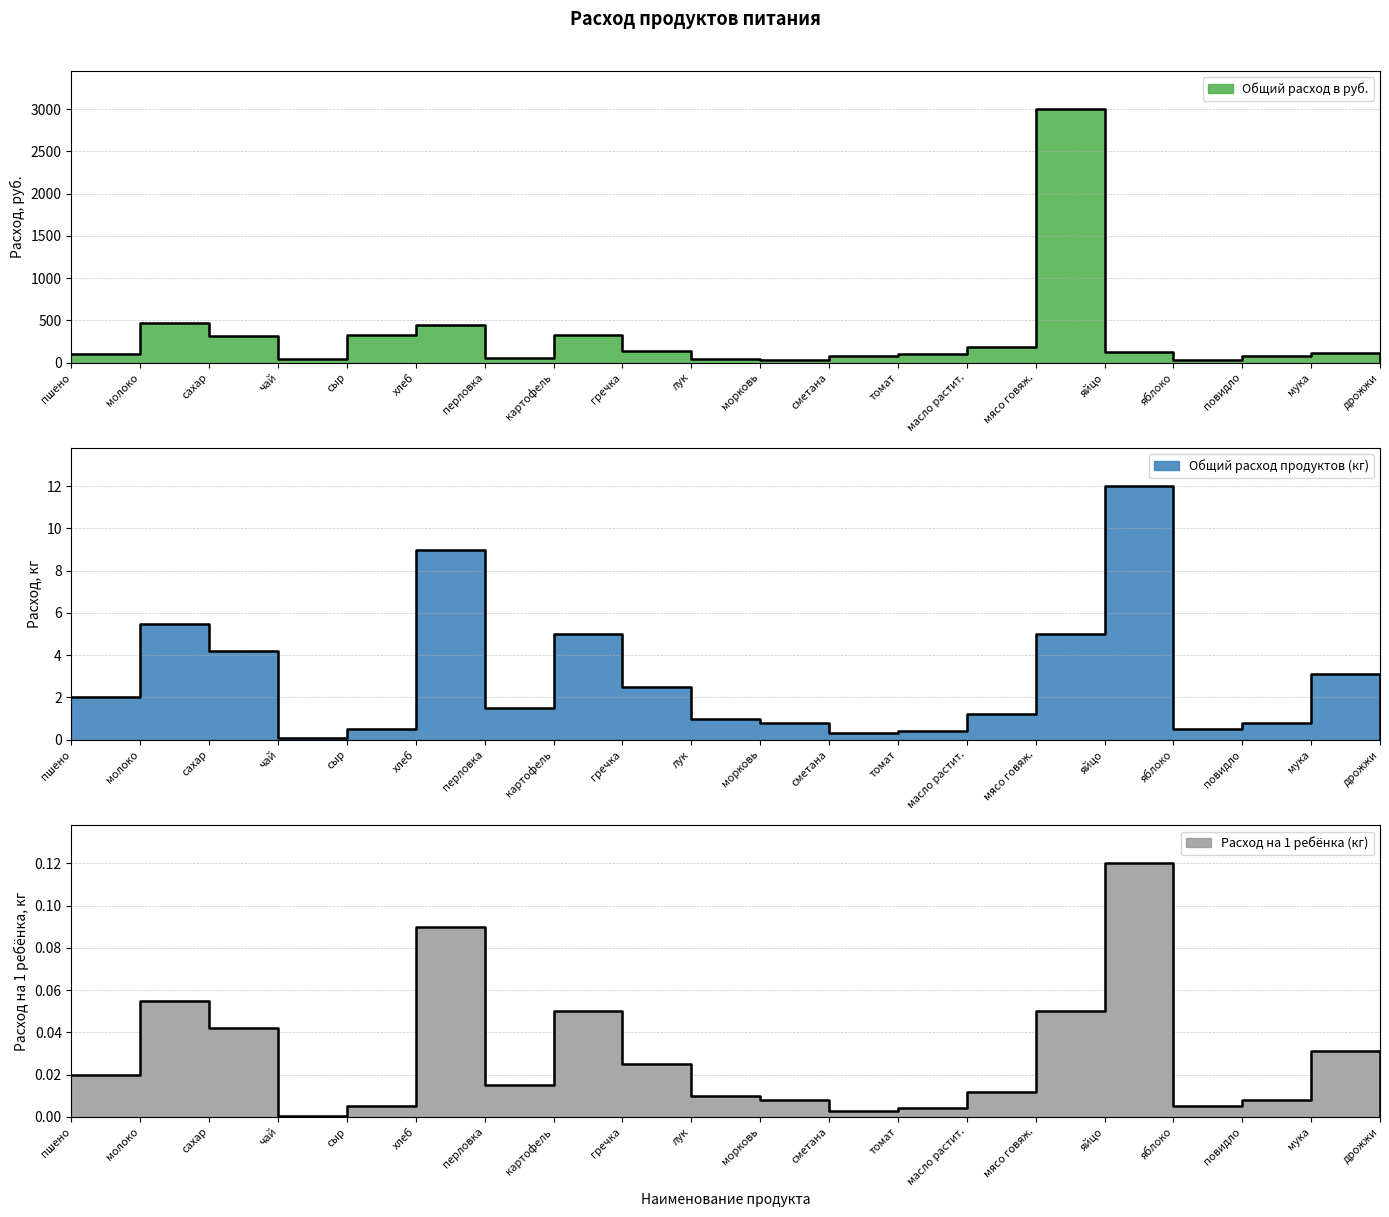

At which category does Общий расход в руб. reach its first local valley?

чай